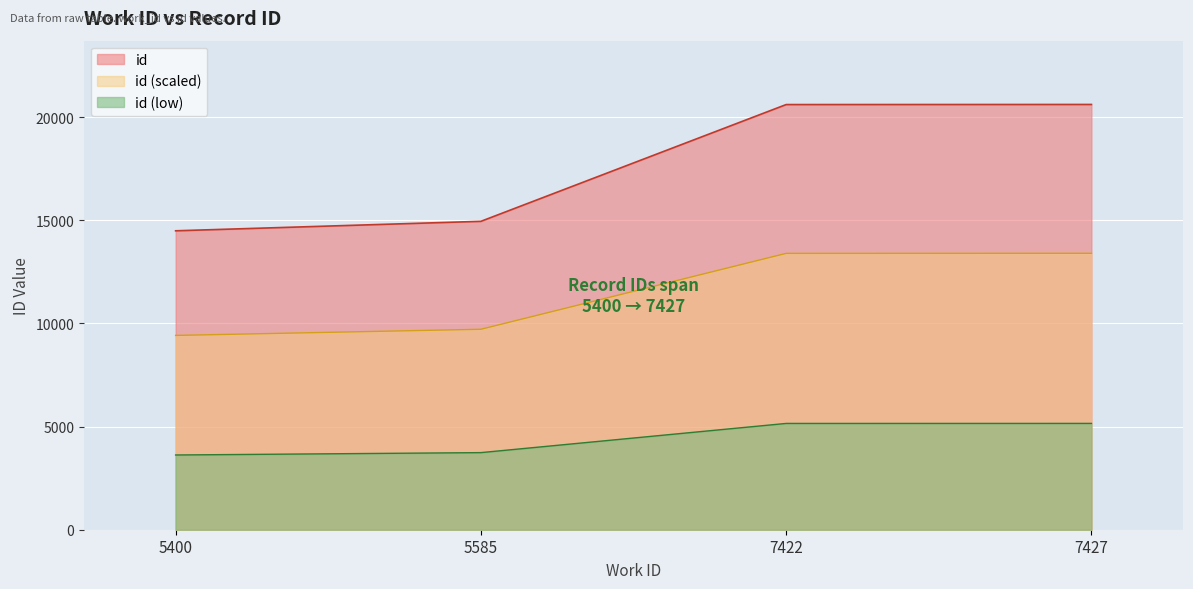

What is the sum of the values at 7422 and 5400?

35104